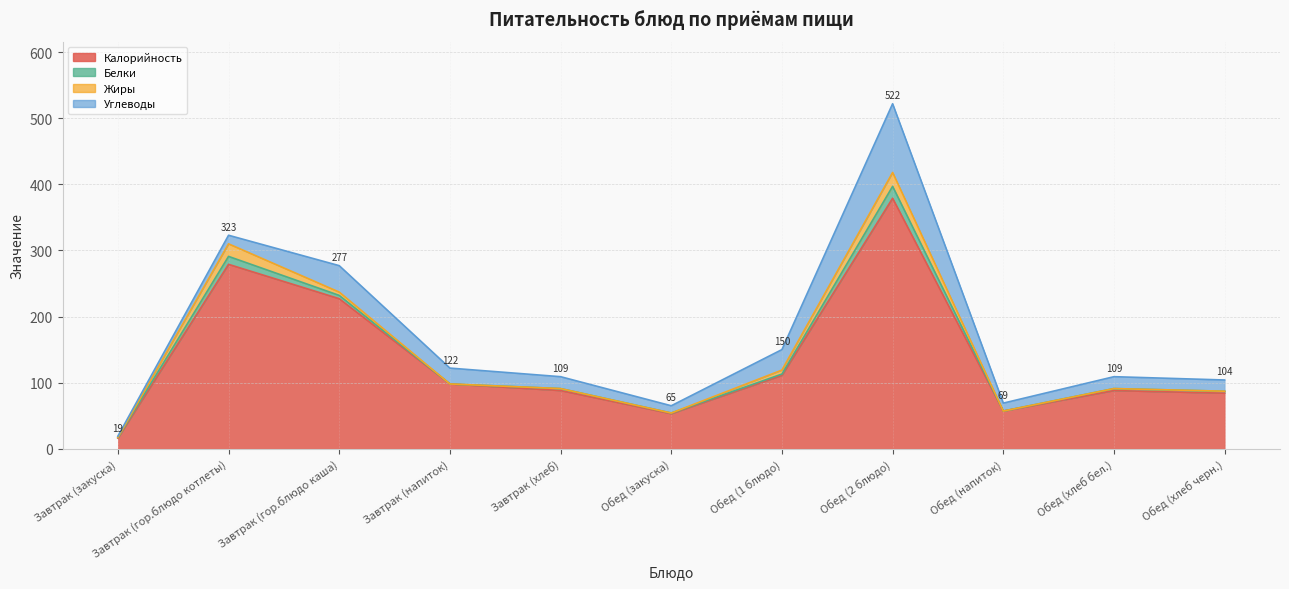

Rank the categories by Жиры value from highest to lowest.

Обед (2 блюдо), Завтрак (гор.блюдо котлеты), Обед (1 блюдо), Завтрак (гор.блюдо каша), Завтрак (закуска), Завтрак (напиток), Завтрак (хлеб), Обед (закуска), Обед (напиток), Обед (хлеб бел.), Обед (хлеб черн.)